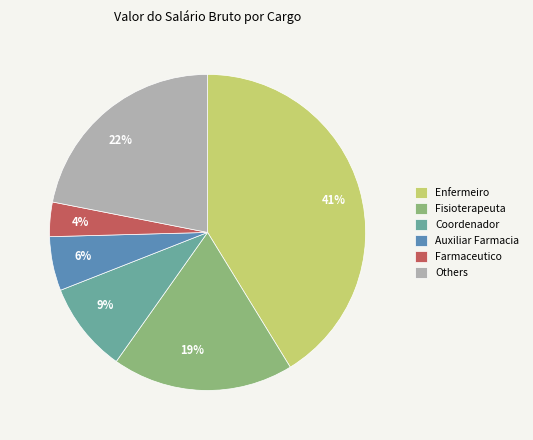

To the nearest percent, what is the average slice percentage?

17%